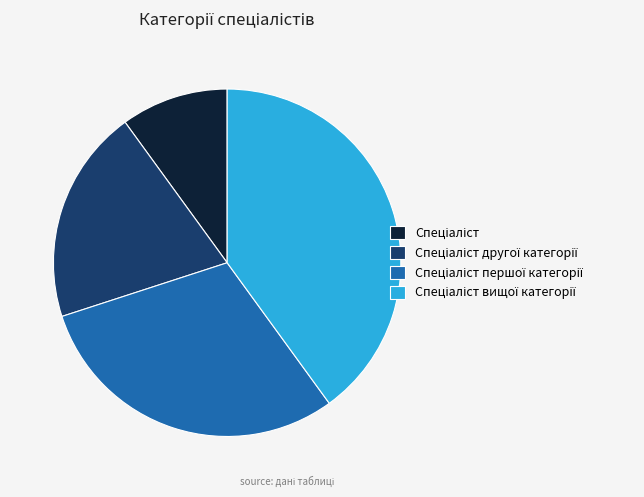

Is there a majority slice in this chart?

No